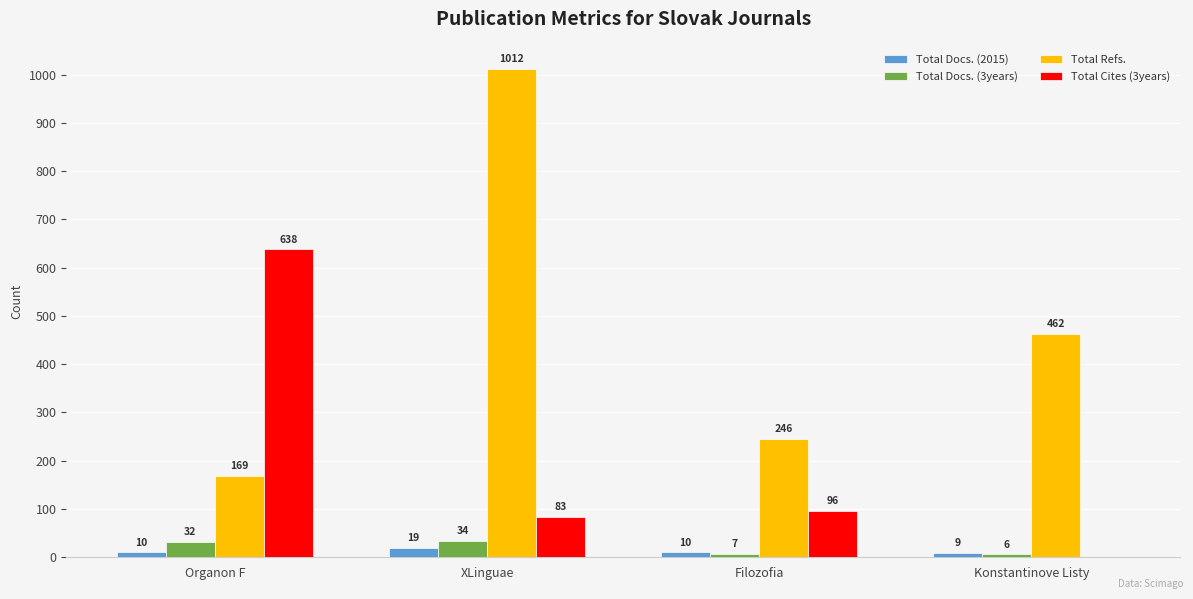

What is the total value across all series at XLinguae?

1148